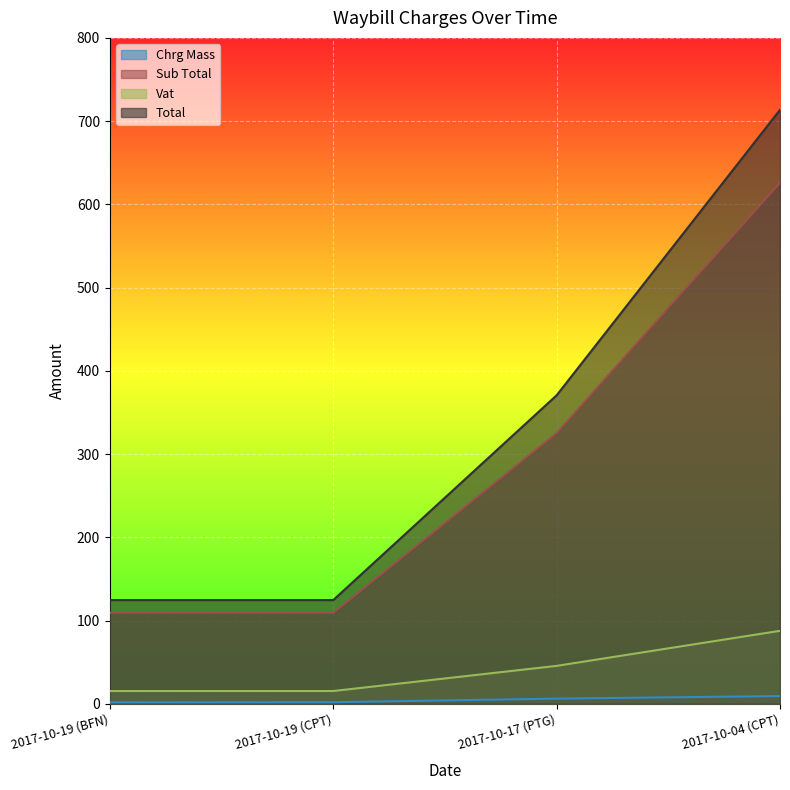

True or false: Chrg Mass has more than 2 interior local peaks.

False